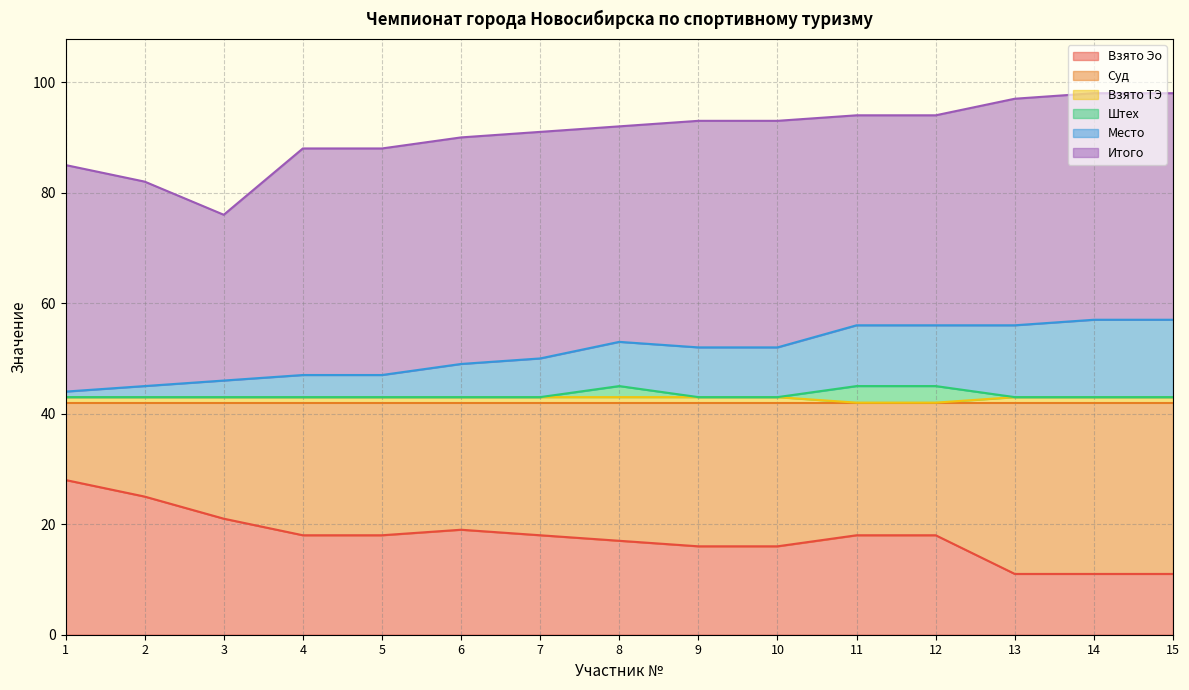

At how many categories does at least one series exceed 42?

15